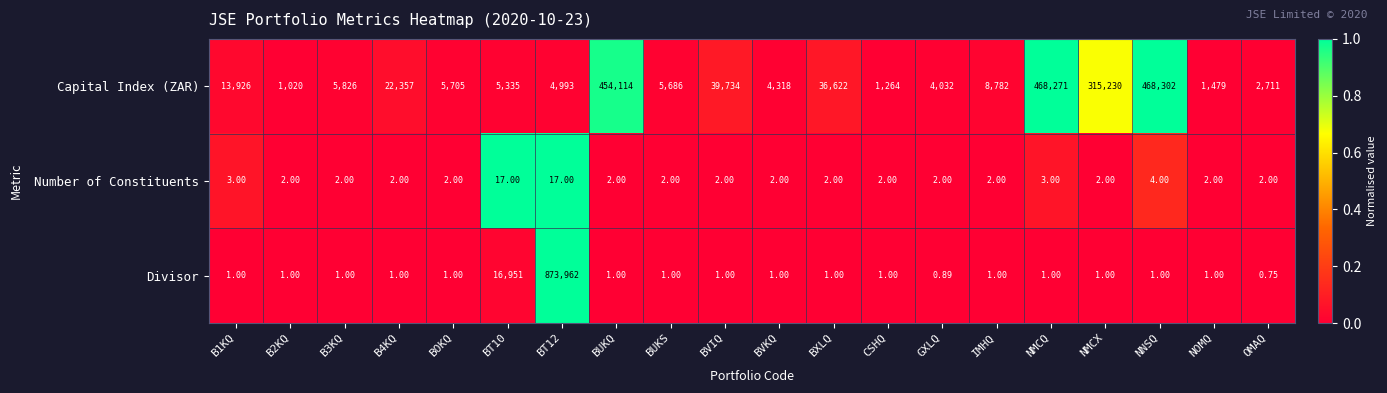

At which label is Capital Index (ZAR) closest to 234661?

NMCX